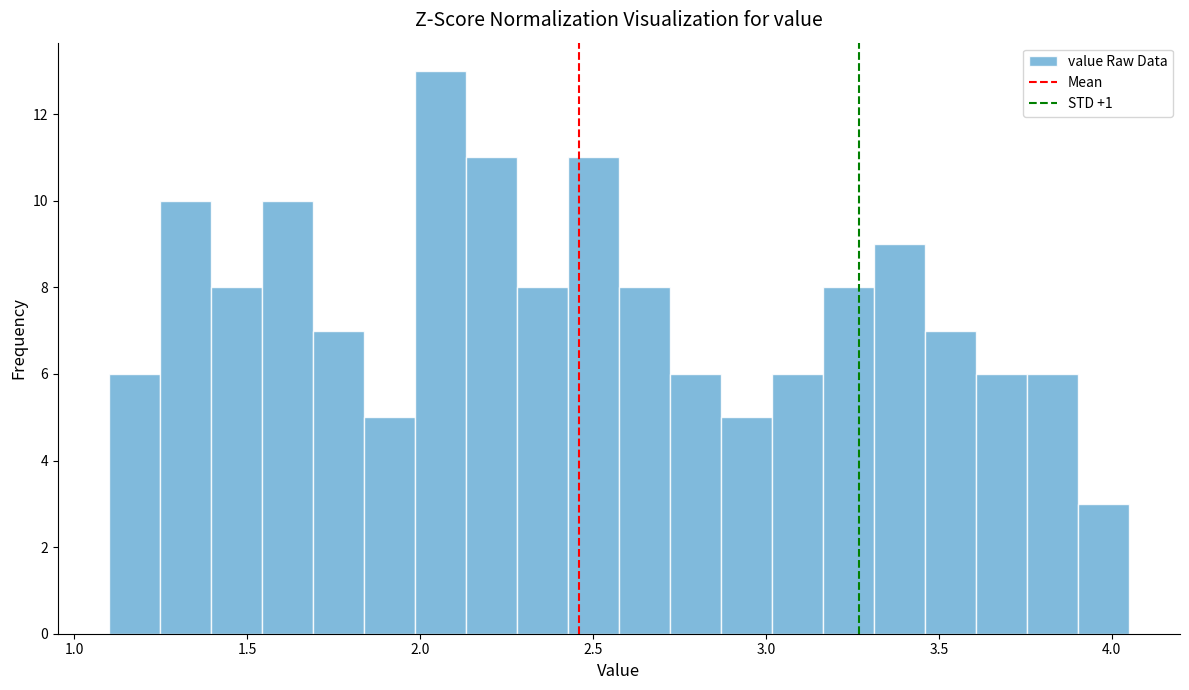

Read against the x-axis, roughly where is the centre of the tallest bar?

2.05